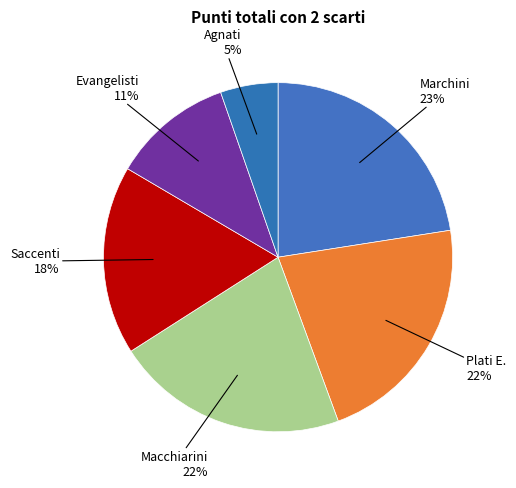

How many segments does this pie chart have?

6